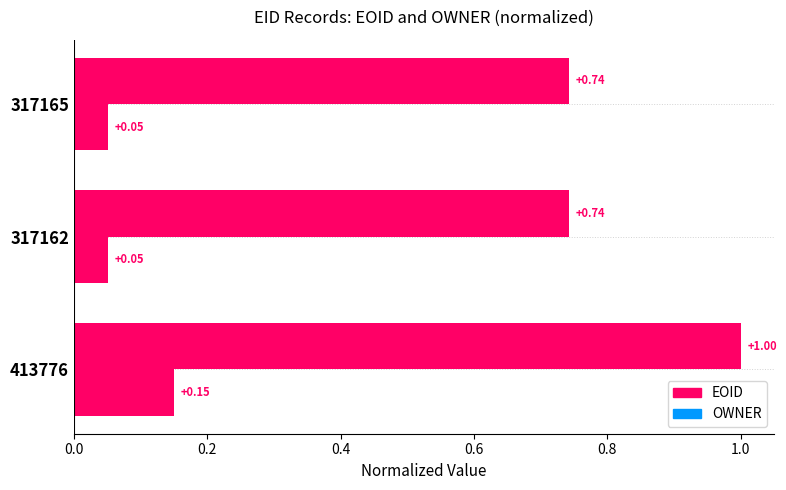

How many categories are shown in the chart?

3